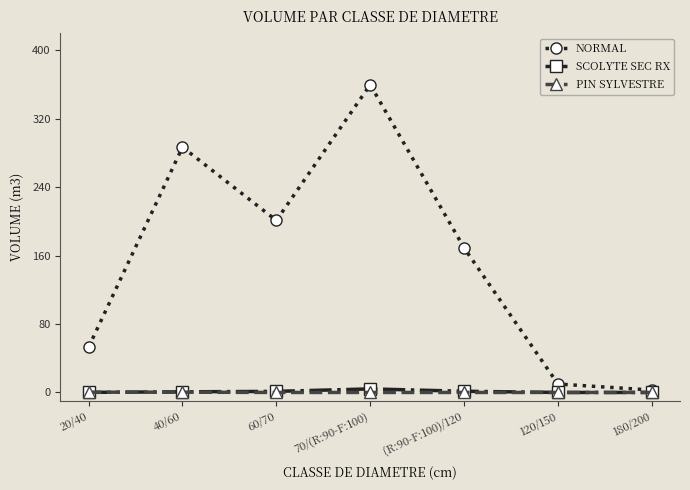

Which series has the largest total across all categories?

NORMAL